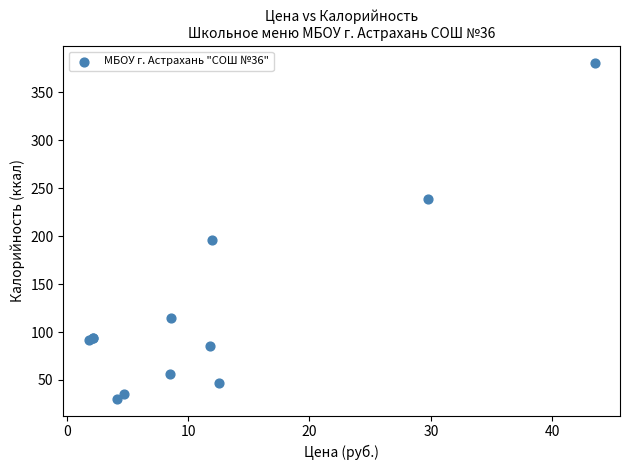

What Y value in the scatter plot is closest to 205?

195.7